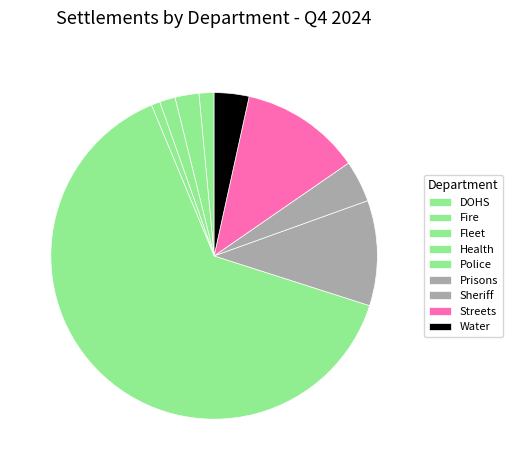

What portion of the pie excludes DOHS?

98.5%